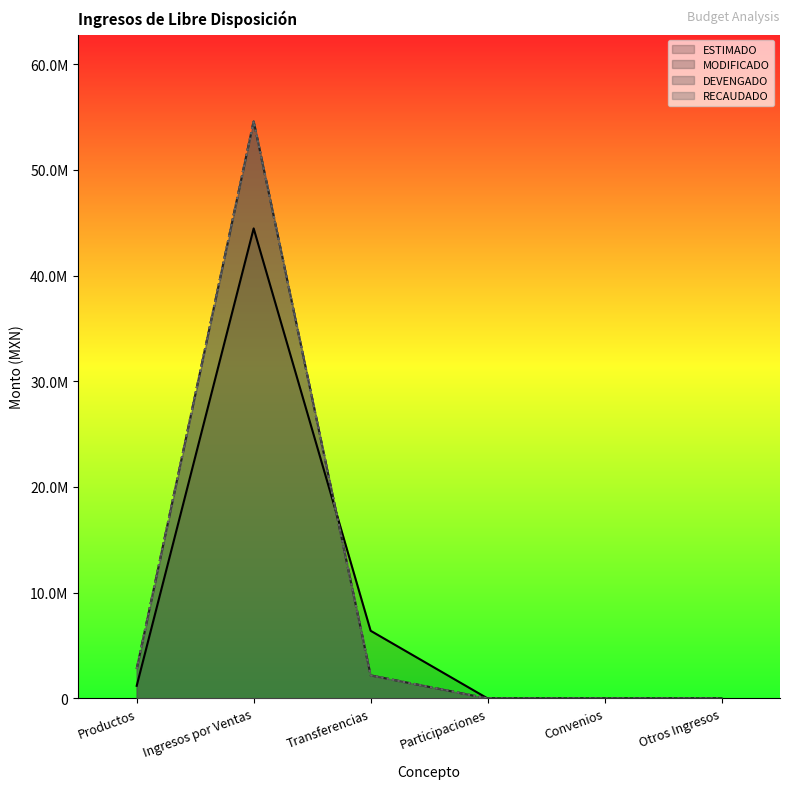

What value does the RECAUDADO series have at Productos?

2795040.9